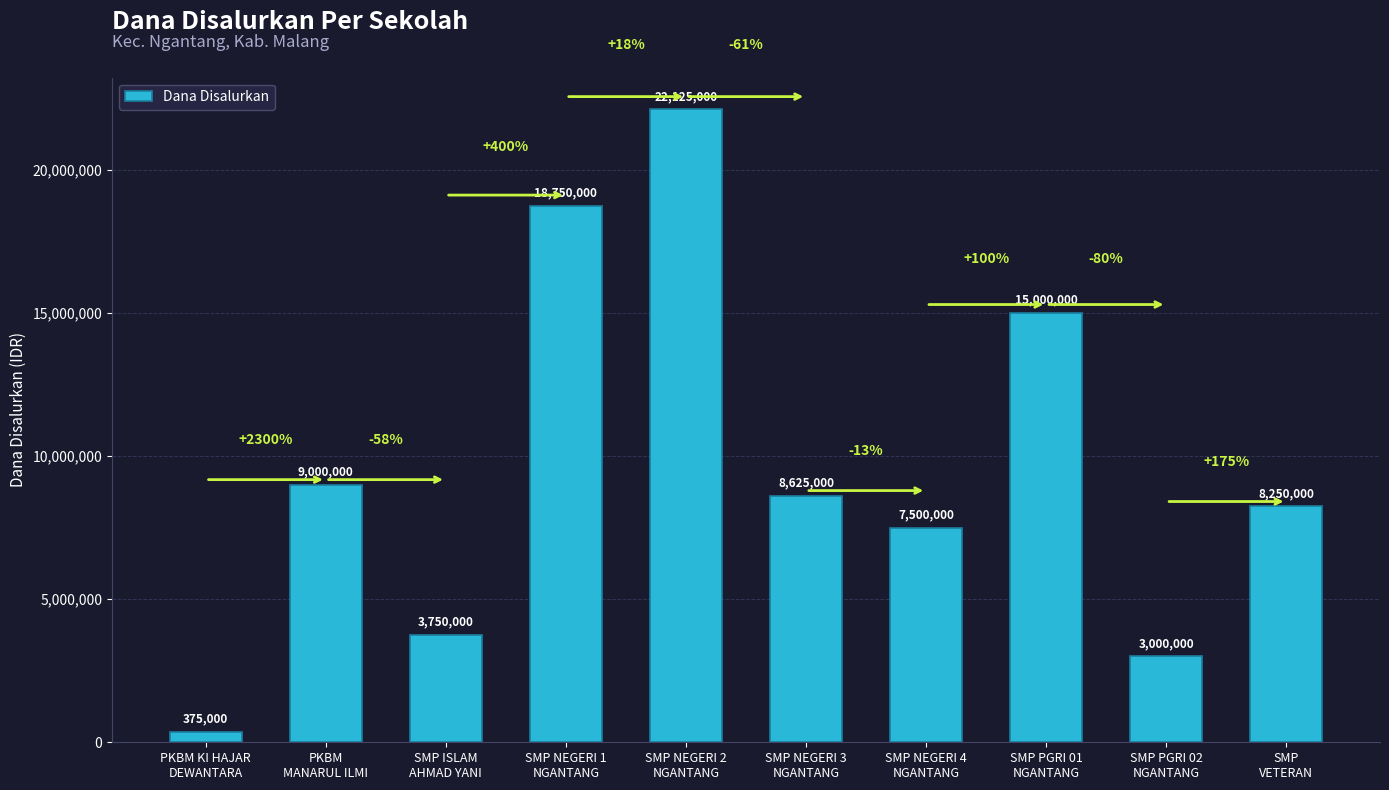

How many distinct data groups are displayed?

1